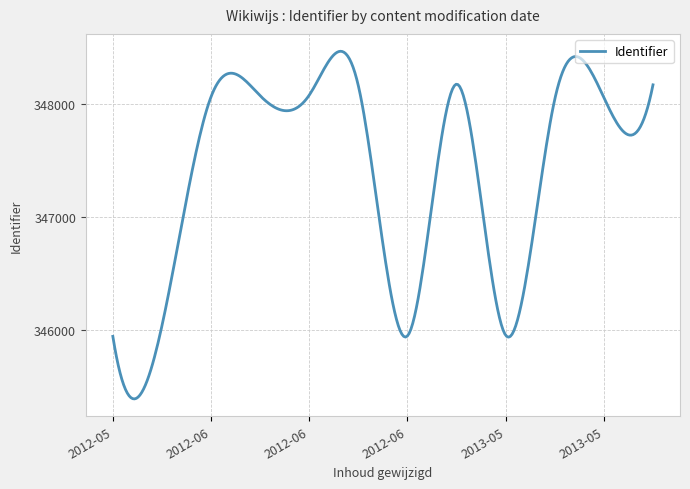

Is this an area chart (filled region under the line)?

No